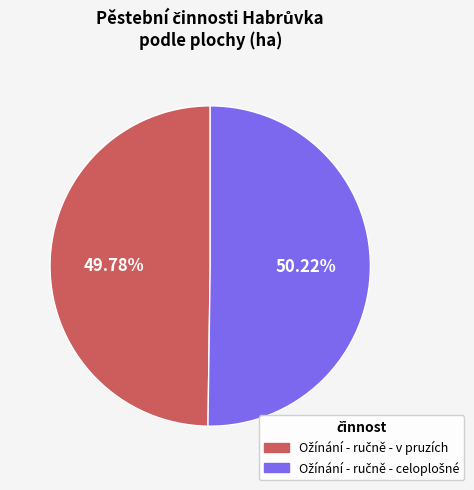

Is there any slice that represents more than half of the pie?

Yes